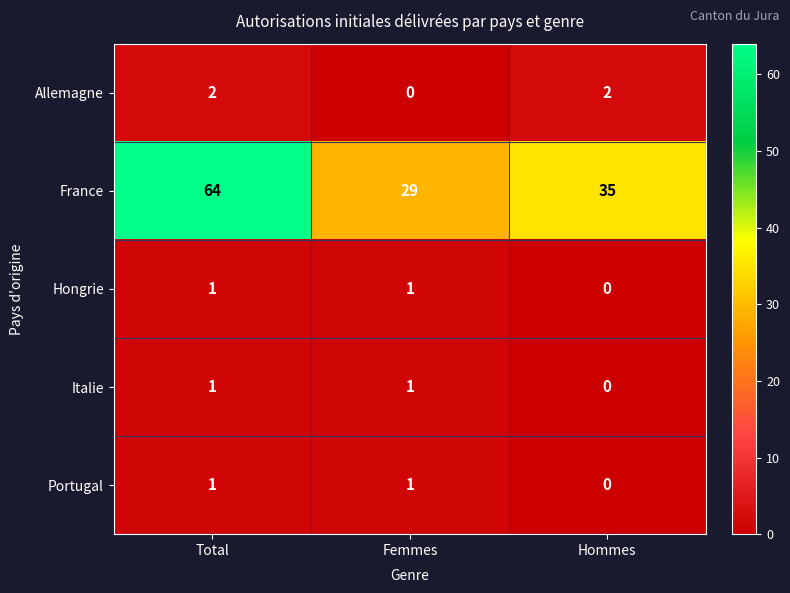

True or false: France has a value of 35 at Hommes.

True